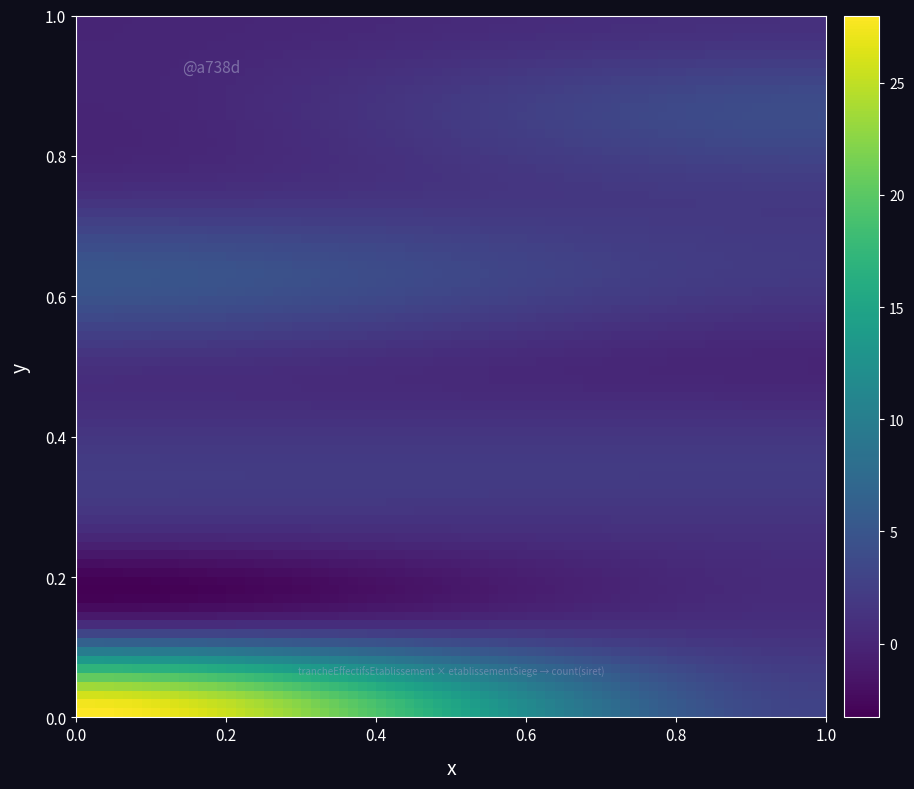

How many series are shown in this chart?

1